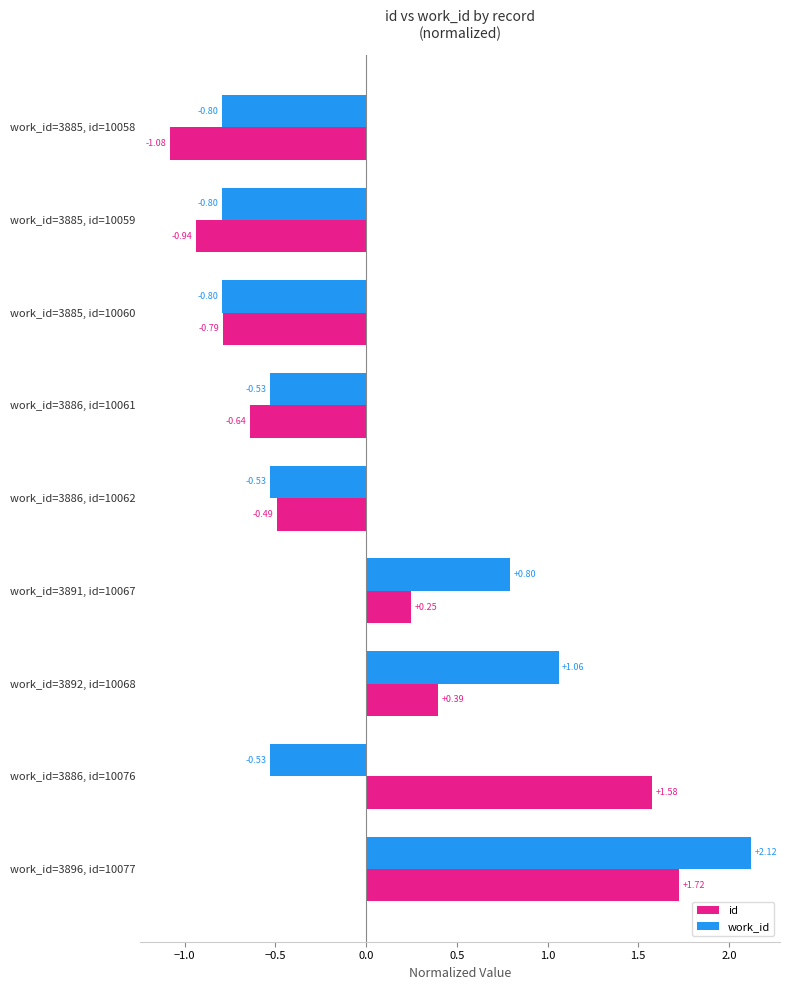

Between work_id=3886, id=10061 and work_id=3896, id=10077, which series saw the biggest shift?

work_id